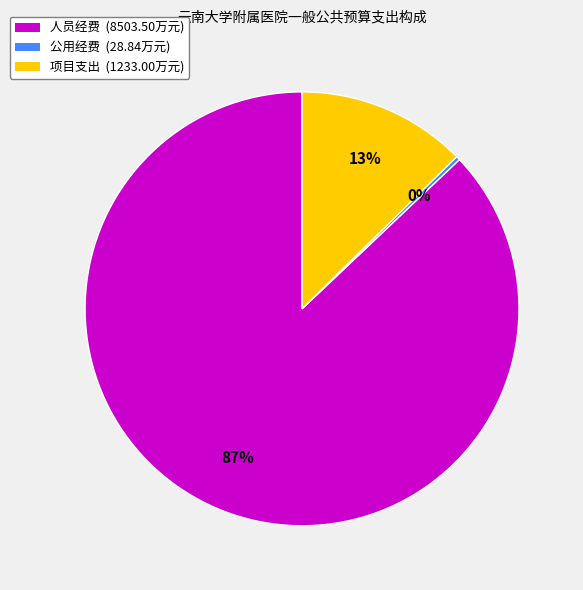

To the nearest percent, what is the combined percentage of 项目支出 and 公用经费?

13%